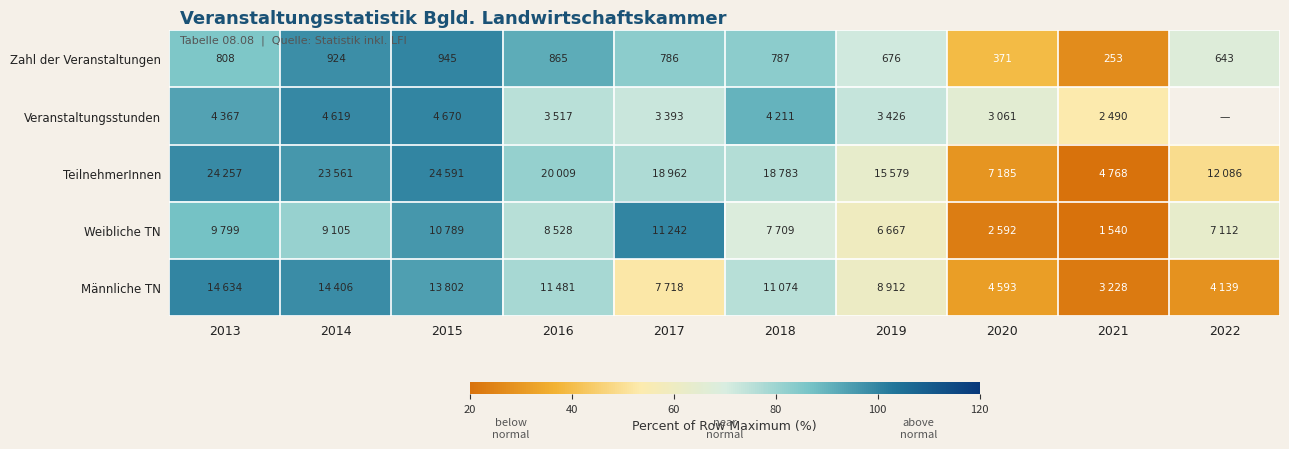

At which category is the sum across all series the highest?

2015